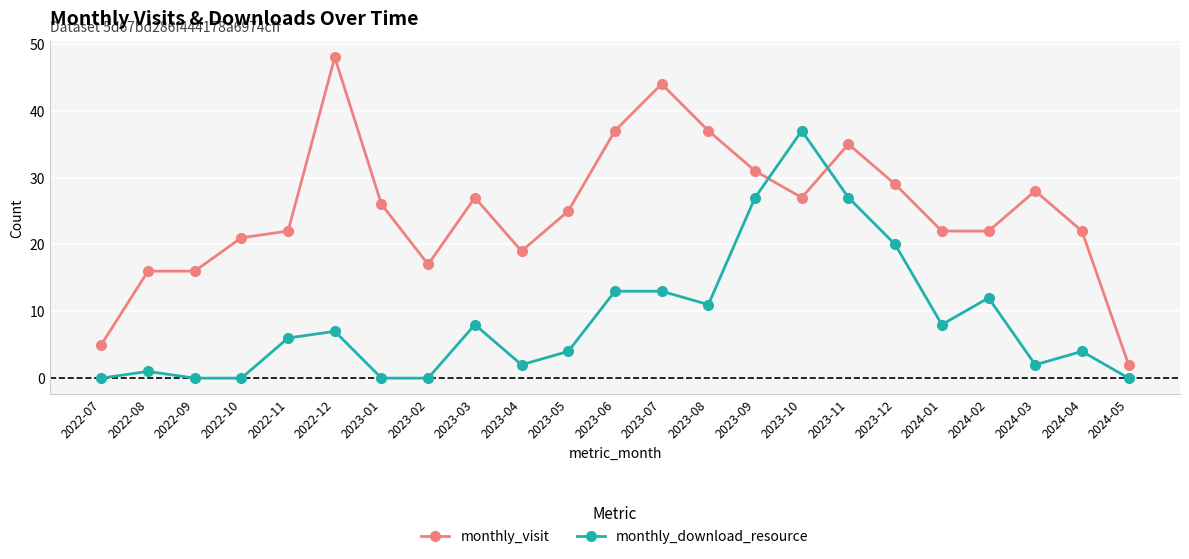

Reading left to right, list all the values displayed in this chart.

monthly_visit: 5	16	16	21	22	48	26	17	27	19	25	37	44	37	31	27	35	29	22	22	28	22	2
monthly_download_resource: 0	1	0	0	6	7	0	0	8	2	4	13	13	11	27	37	27	20	8	12	2	4	0